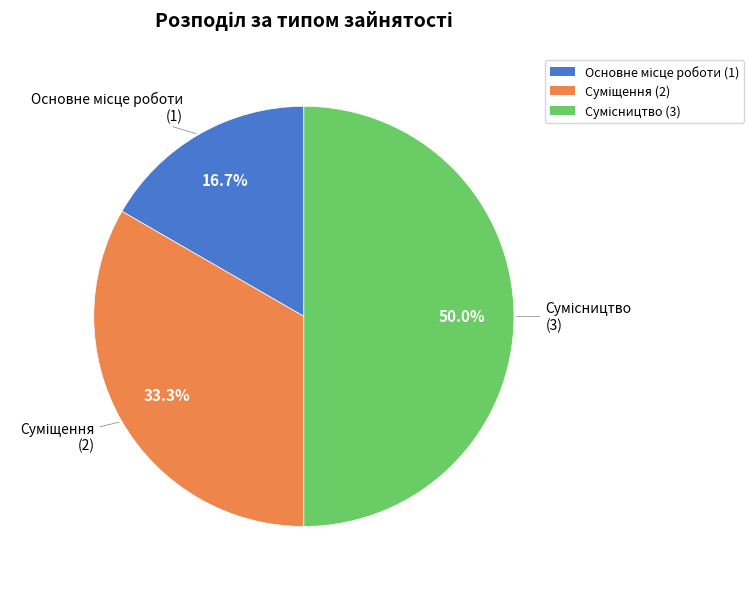

What percentage do Сумісництво and Основне місце роботи together represent?

66.7%